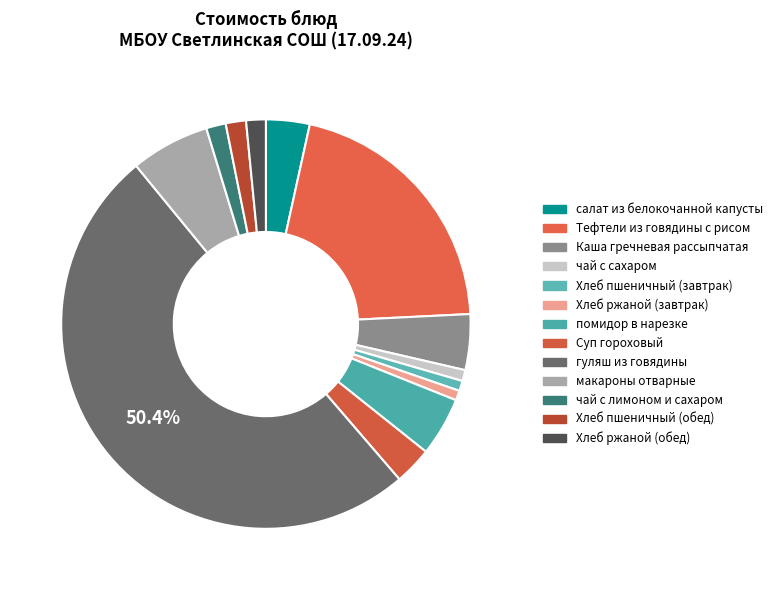

Which slice is the smallest?

Хлеб ржаной (завтрак)